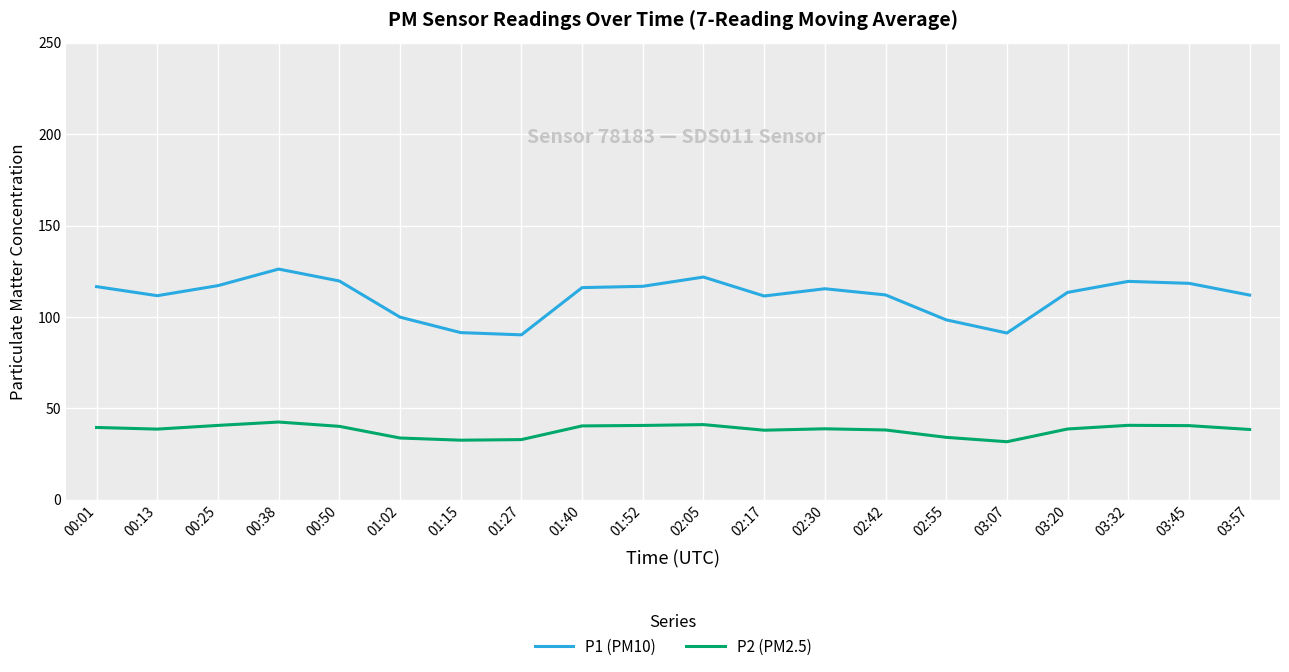

What is the difference between the highest and lowest values at 01:52?

76.1